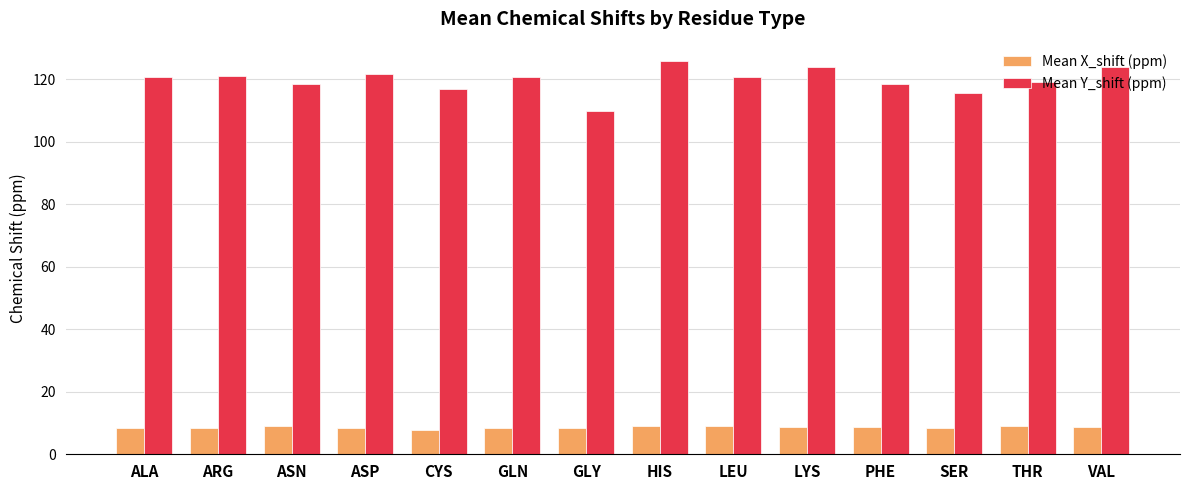

At SER, list the series in order from smallest to largest.

Mean X_shift (ppm), Mean Y_shift (ppm)